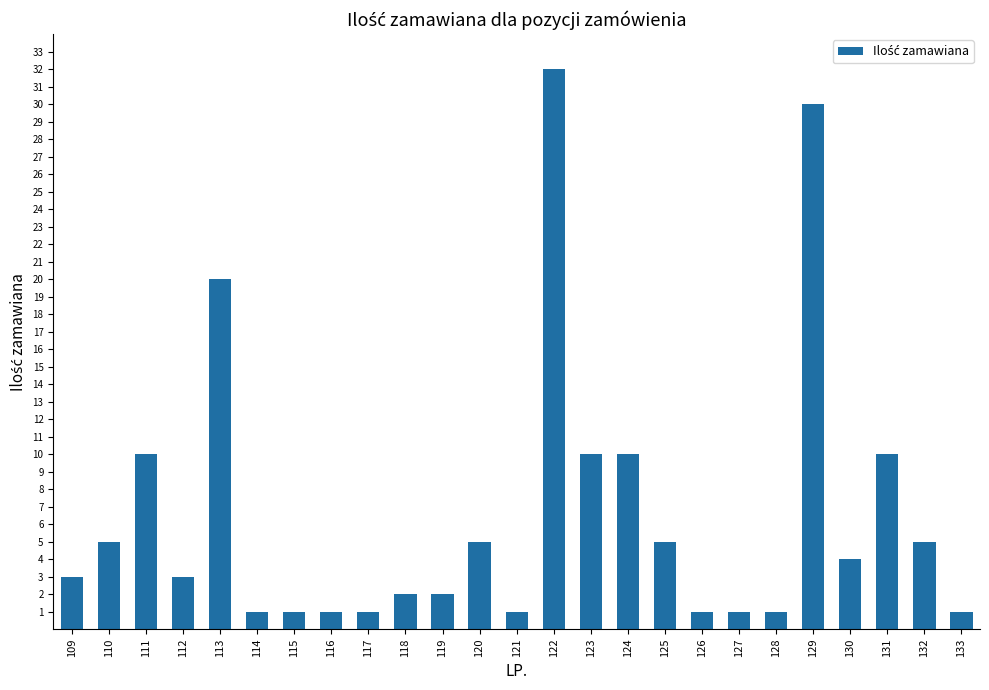

Which category has the highest value across all series?

122